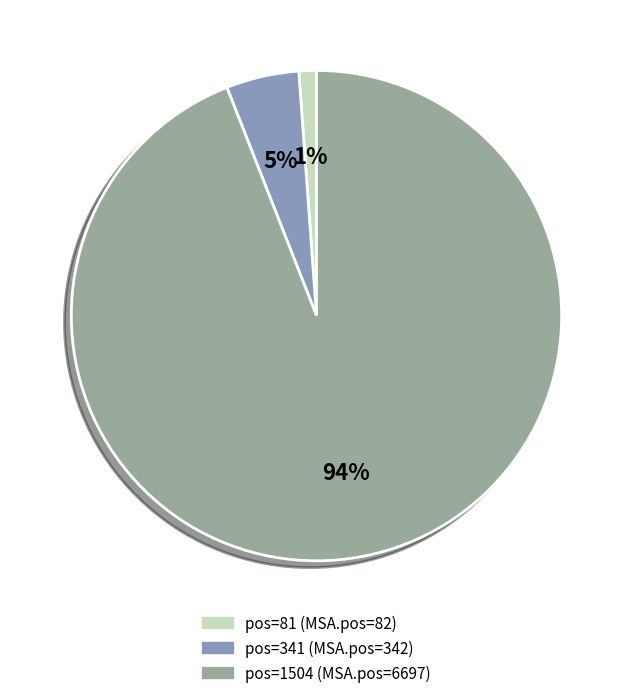

Is there a majority slice in this chart?

Yes